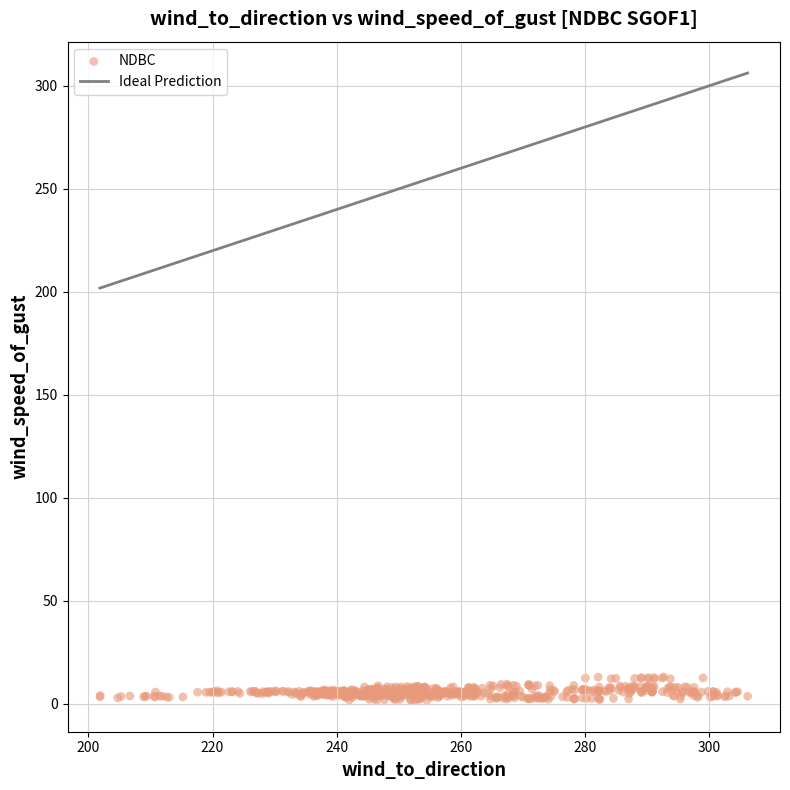

What is the range of X values (max minus min)?

104.4